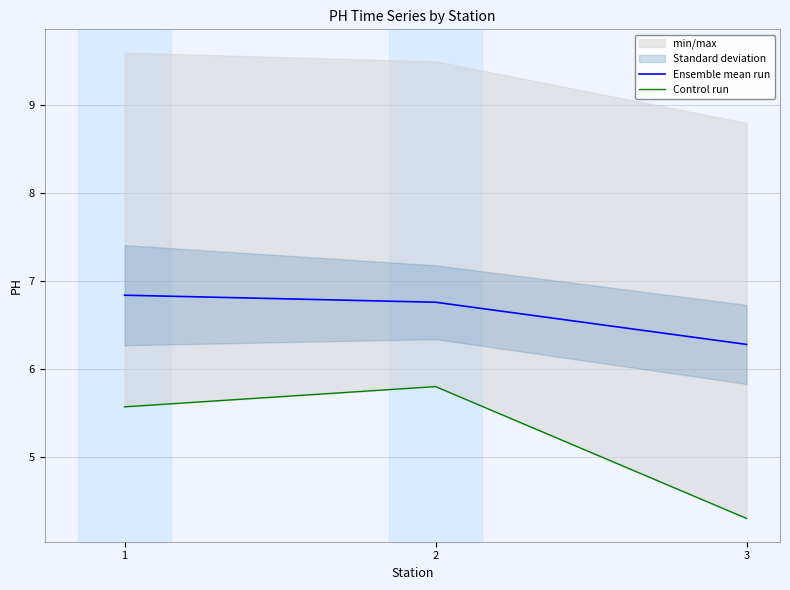

Where does the Control run series first go above 5?

1